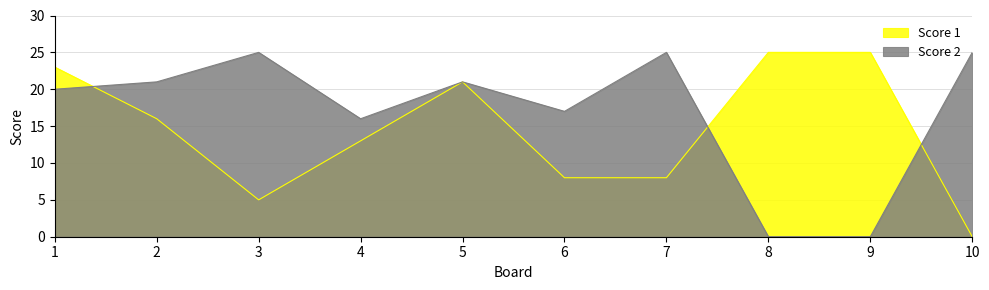

What is the difference between the second highest and minimum values in the Score 2 series?

25